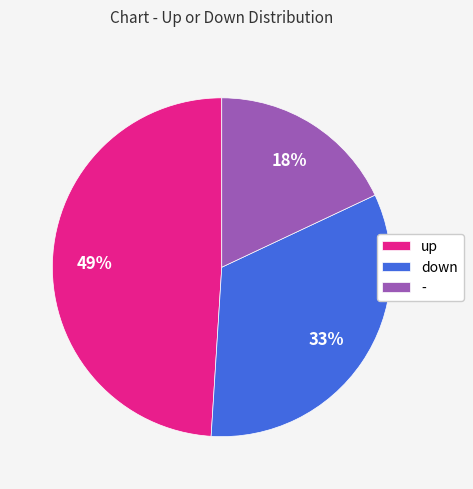

Which category has the smallest portion of the pie?

-